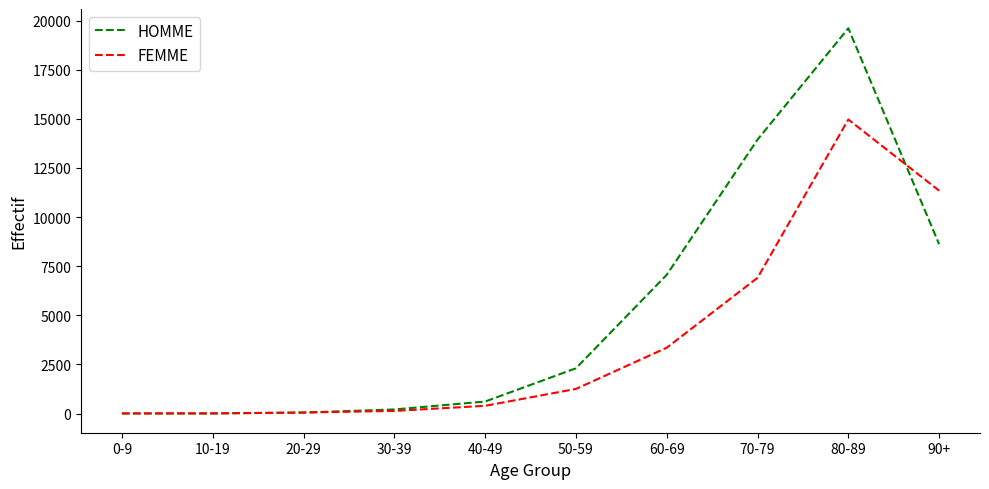

What is the difference between the highest and lowest values at 10-19?

2